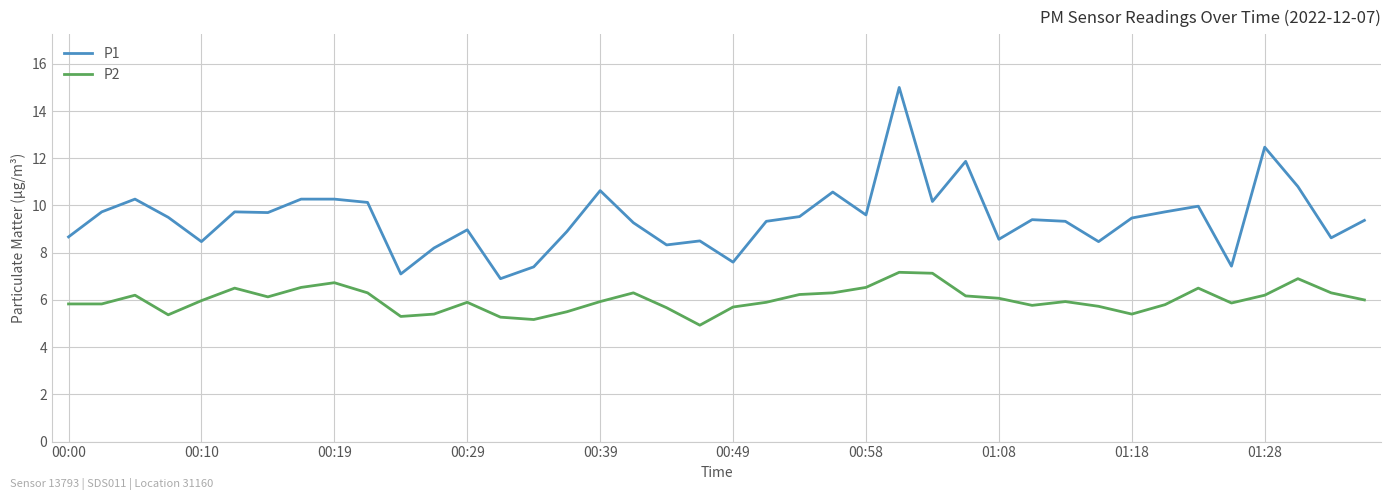

True or false: P2 and P1 cross at least once.

False